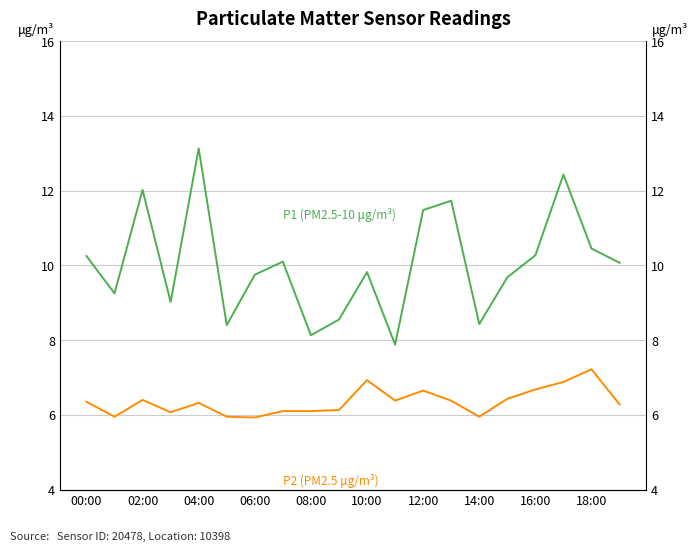

True or false: P2 (PM2.5 μg/m³) and P1 (PM2.5-10 μg/m³) intersect in this chart.

False